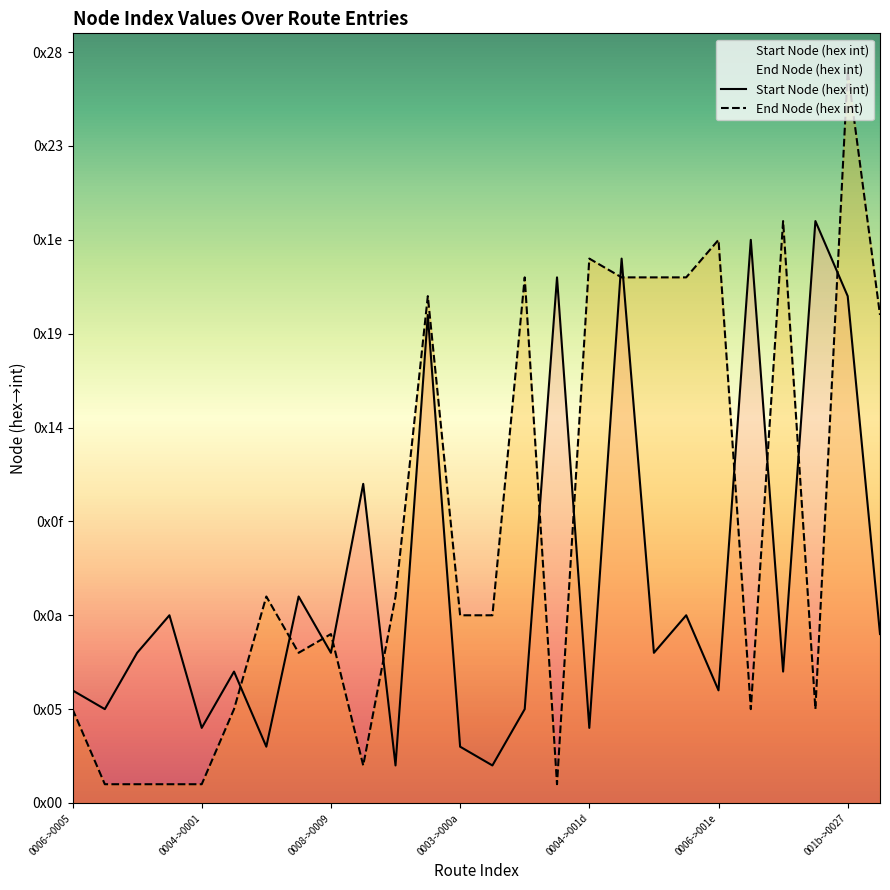

What is the difference between the maximum and minimum values in the End Node (hex int) series?

38